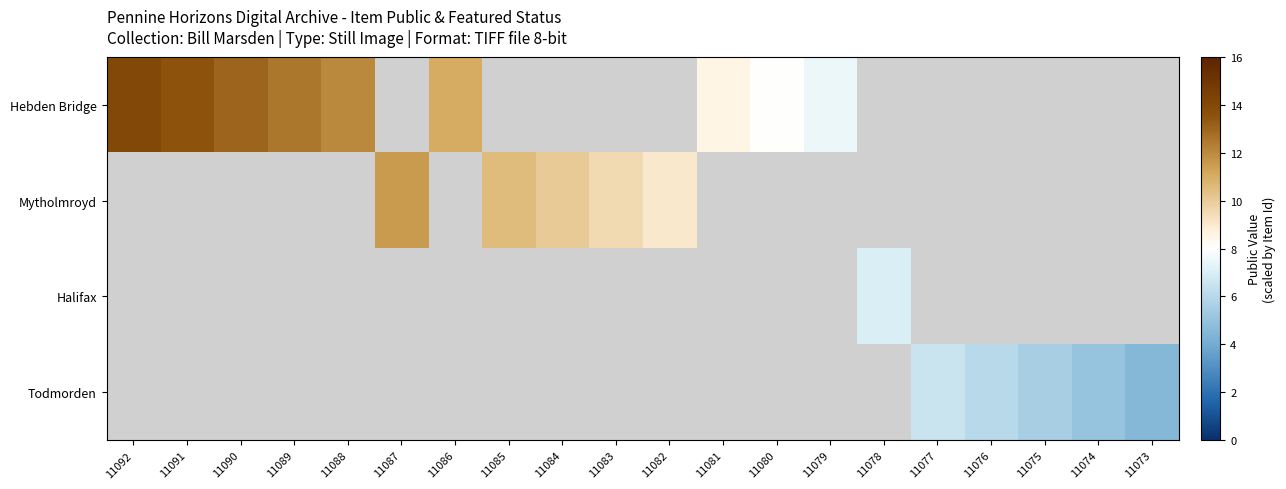

At which label is Hebden Bridge closest to 10?

11086